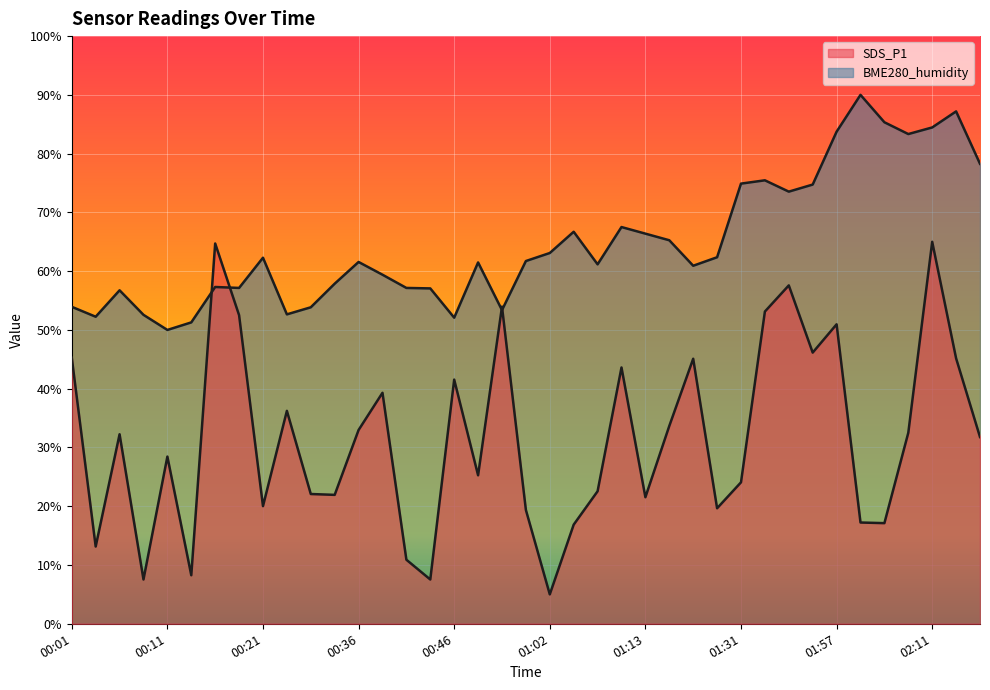

At which category does SDS_P1 reach its first local peak?

00:06